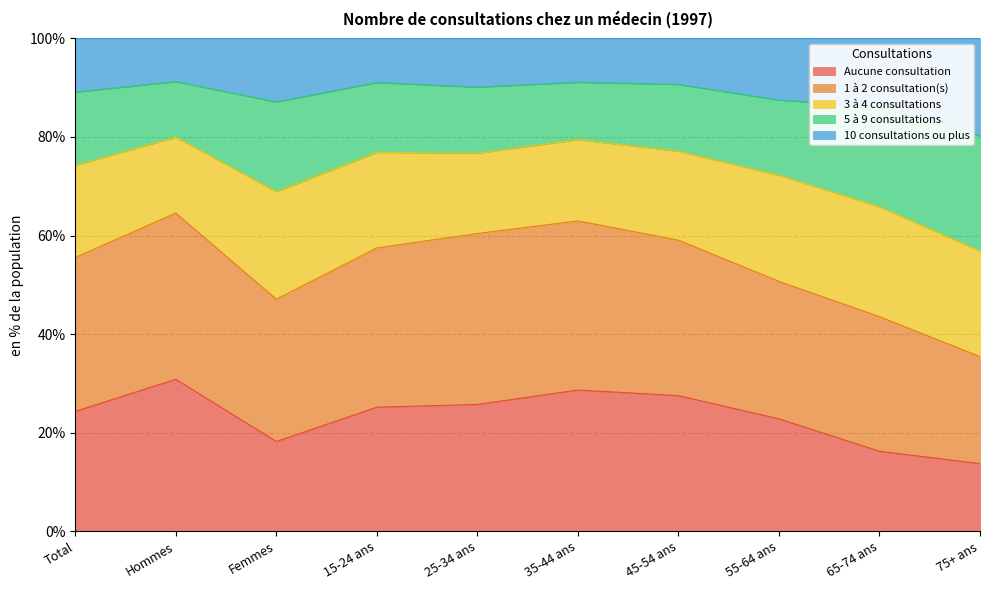

What is the value of the Aucune consultation point at the 6th from the left?

28.7